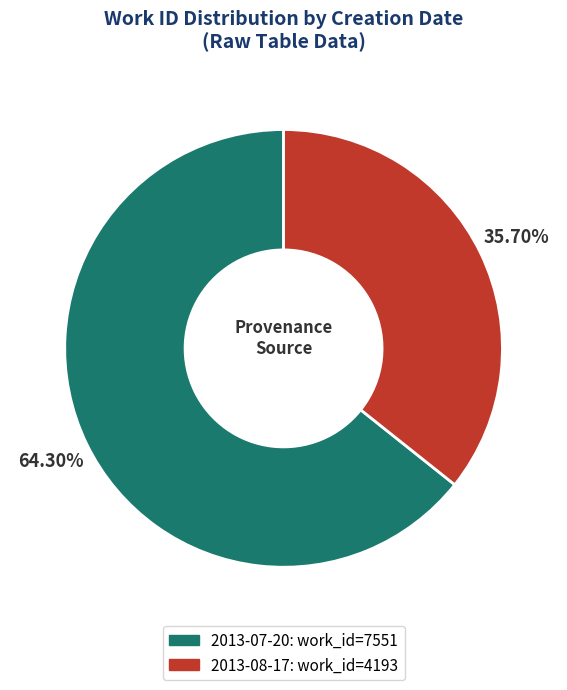

What is the total percentage of 2013-07-20 and 2013-08-17?

100.0%